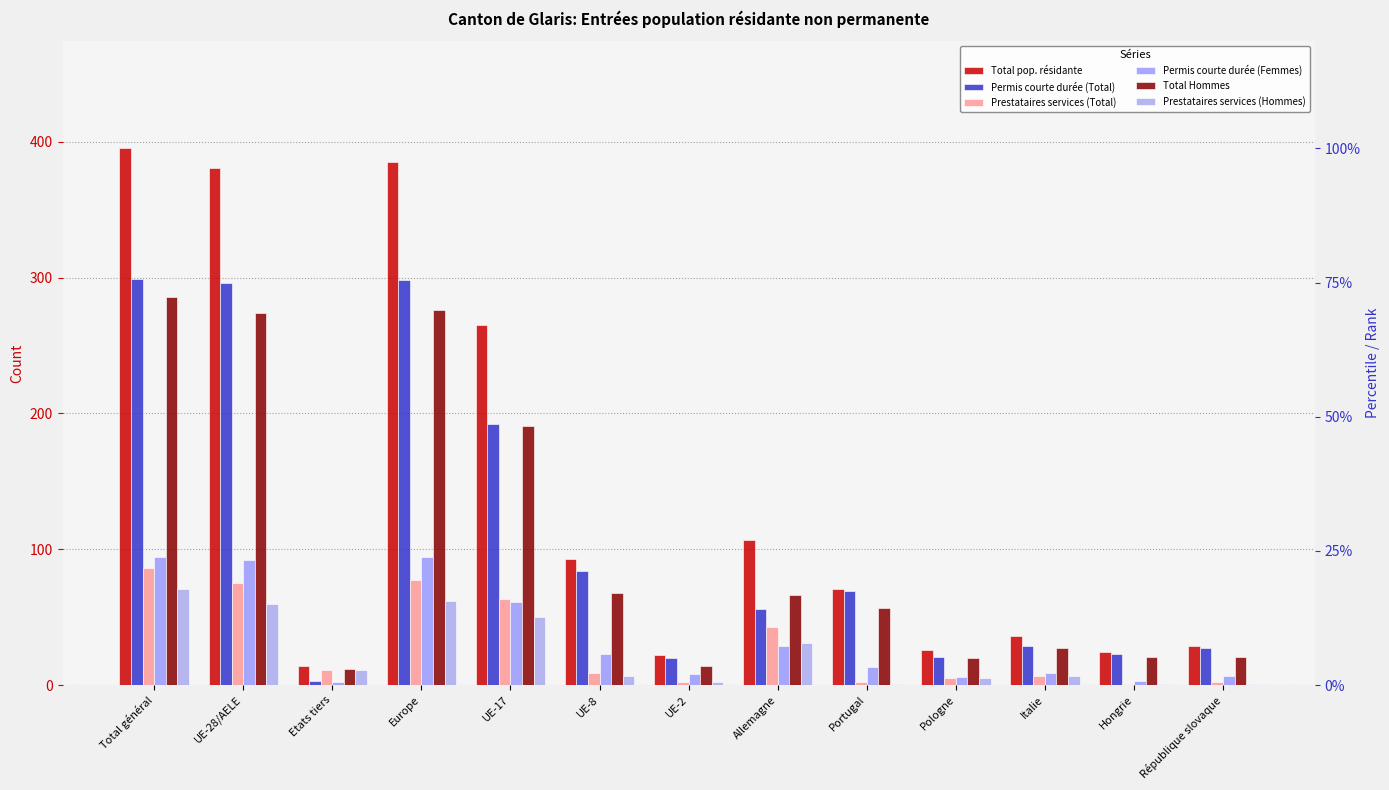

The value of Permis courte durée (Total) at Etats tiers is 3. True or false?

True